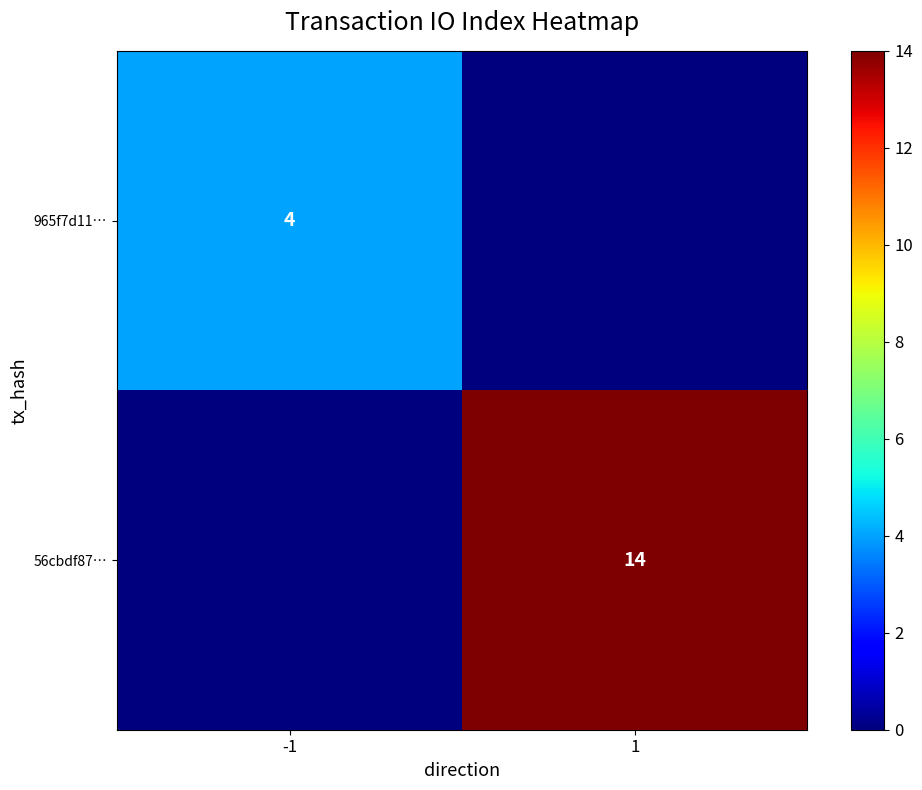

True or false: 56cbdf87… has a value of 14 at 1.

True